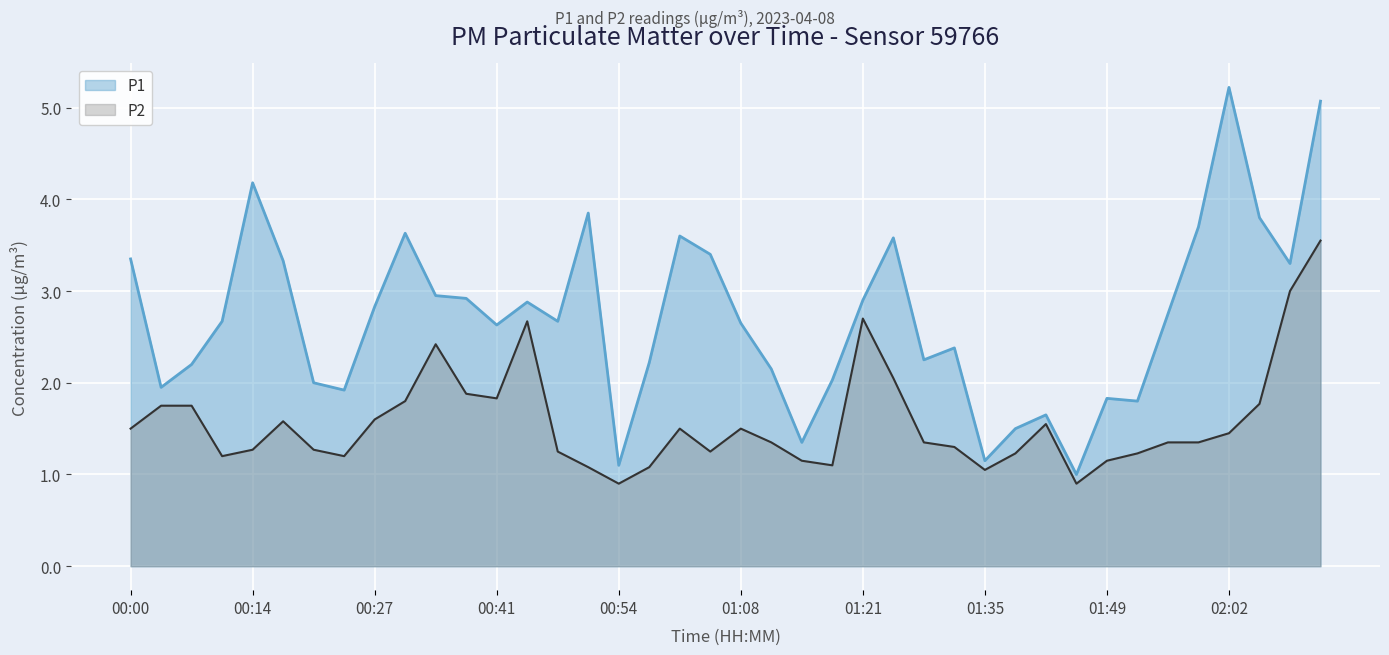

True or false: P1 and P2 cross at least once.

False